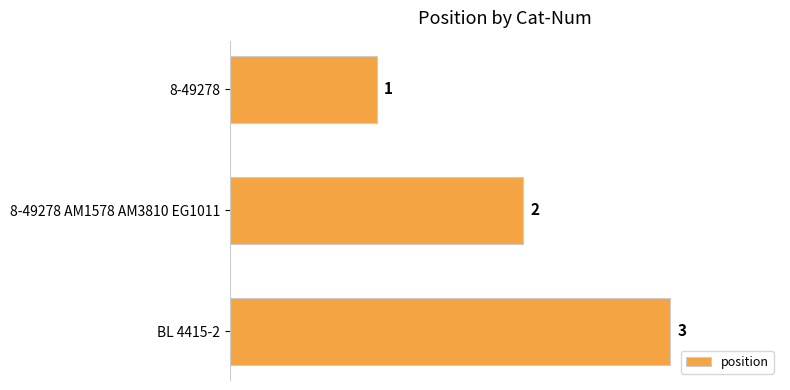

What is the change in value from 8-49278 AM1578 AM3810 EG1011 to BL 4415-2?

+1